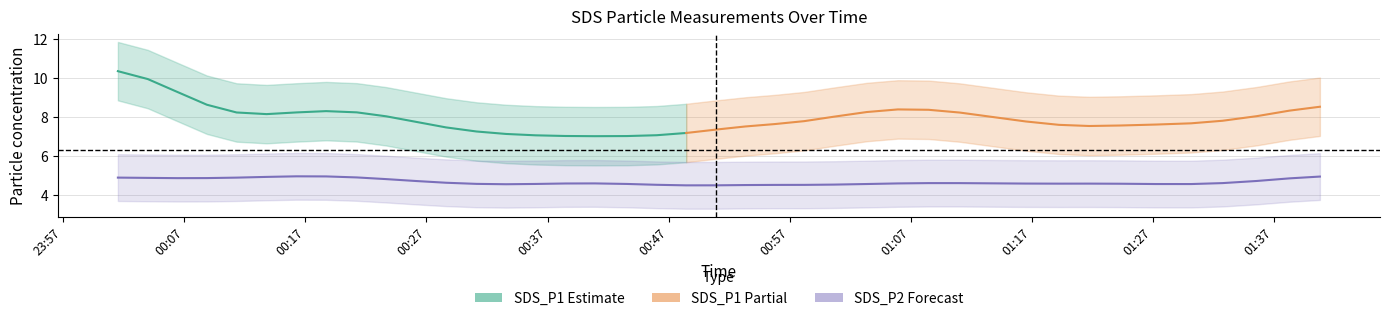

How many values in the SDS_P1 series are below 7?

11